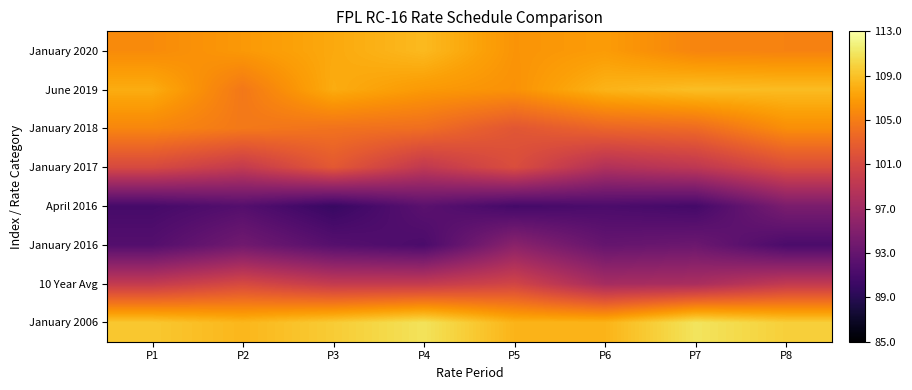

How many distinct data groups are displayed?

8